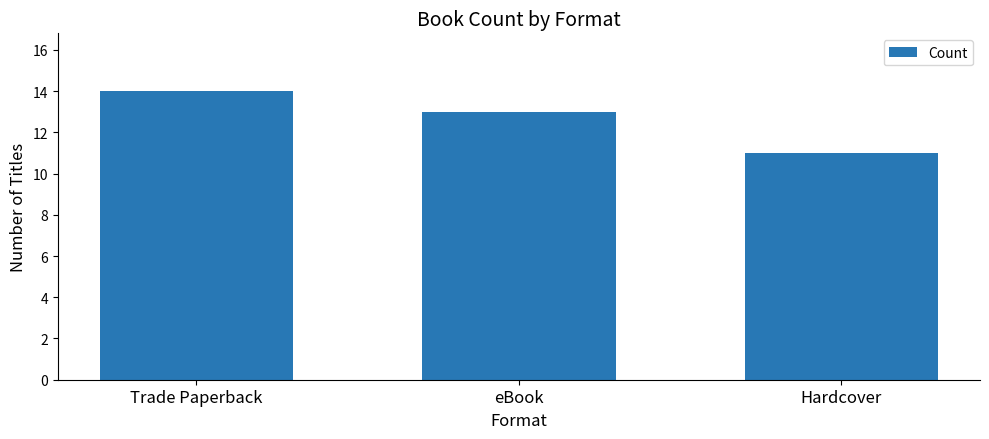

Is it true that the value at Trade Paperback is 21?

False